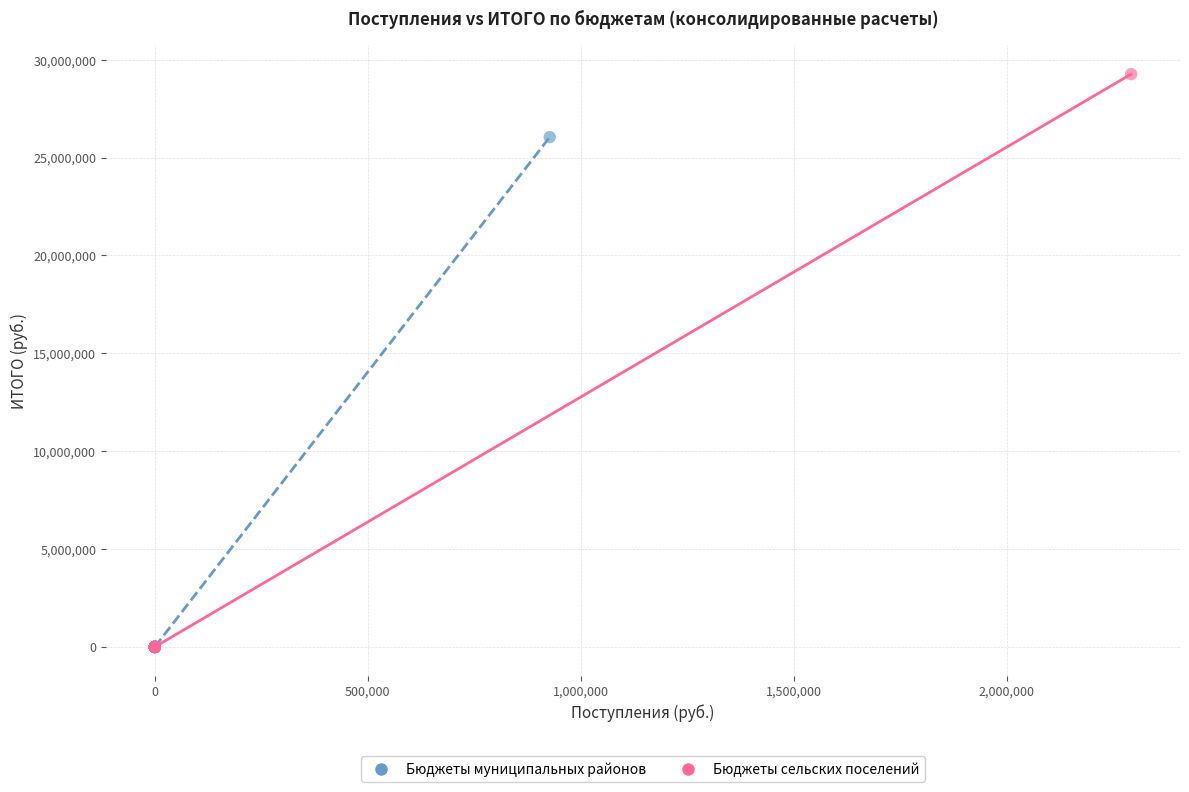

Which series has the largest Y range (max minus min)?

Бюджеты сельских поселений